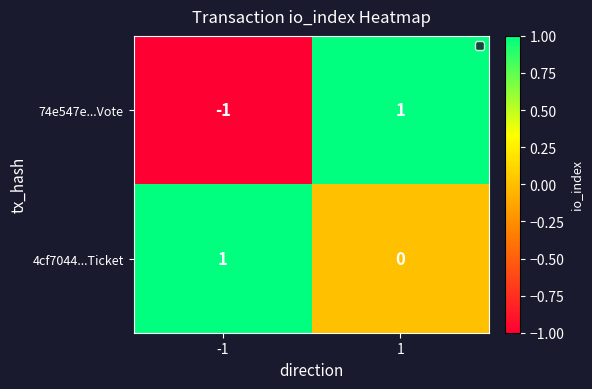

Rank the series at -1 from highest to lowest value.

4cf7044...Ticket, 74e547e...Vote